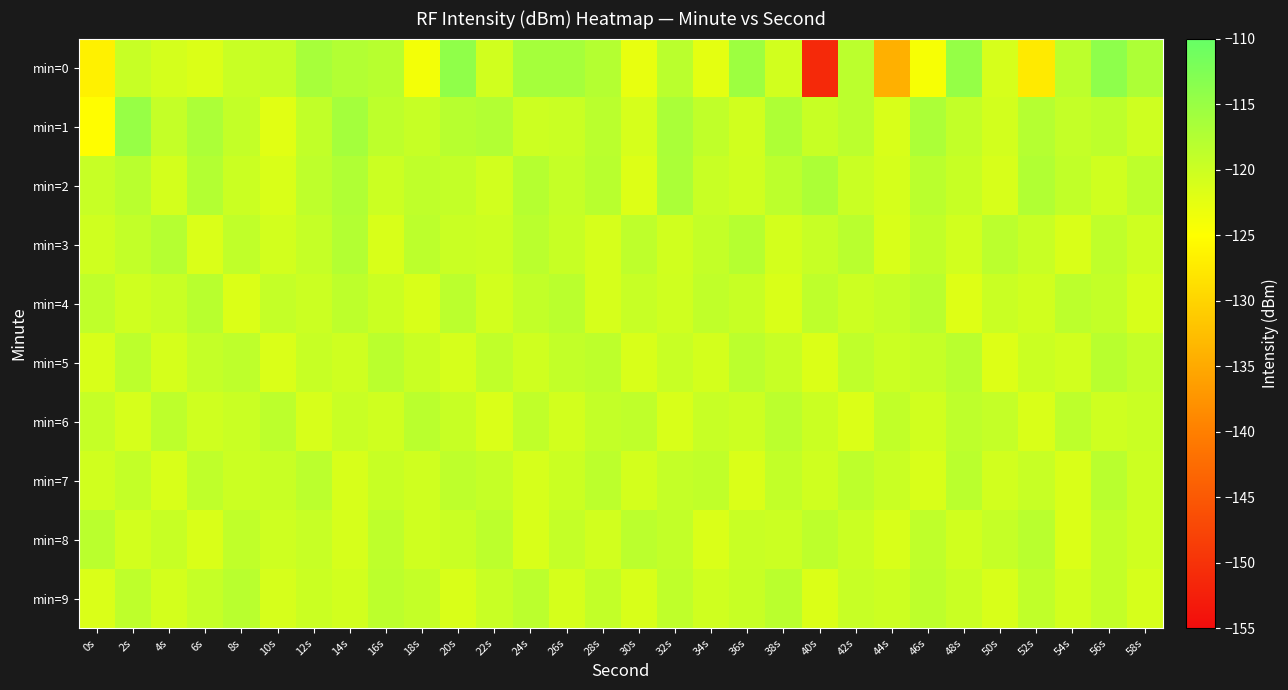

Reading left to right, transcribe all the data shown in this chart.

min=0: 0s=-126.6	2s=-119.6	4s=-120.9	6s=-121.5	8s=-119.7	10s=-119.4	12s=-116.5	14s=-117.6	16s=-118.1	18s=-123.8	20s=-114.2	22s=-120.5	24s=-116.3	26s=-116.3	28s=-117.7	30s=-122.8	32s=-118.3	34s=-122.4	36s=-115.5	38s=-120.6	40s=-151.3	42s=-118.4	44s=-134.2	46s=-124.3	48s=-114.7	50s=-121.0	52s=-127.5	54s=-118.5	56s=-114.0	58s=-117.1
min=1: 0s=-125.2	2s=-114.8	4s=-119.3	6s=-116.9	8s=-119.1	10s=-122.2	12s=-119.0	14s=-116.2	16s=-118.6	18s=-119.4	20s=-118.0	22s=-117.5	24s=-120.1	26s=-119.8	28s=-118.3	30s=-121.0	32s=-116.7	34s=-118.9	36s=-120.5	38s=-117.2	40s=-119.6	42s=-118.4	44s=-121.3	46s=-116.9	48s=-119.1	50s=-120.7	52s=-117.8	54s=-119.3	56s=-118.6	58s=-120.2
min=2: 0s=-119.5	2s=-118.2	4s=-120.8	6s=-117.6	8s=-119.9	10s=-121.4	12s=-118.7	14s=-117.3	16s=-120.0	18s=-118.8	20s=-119.2	22s=-120.6	24s=-117.9	26s=-119.4	28s=-118.1	30s=-121.7	32s=-116.8	34s=-119.7	36s=-120.3	38s=-118.5	40s=-117.0	42s=-119.8	44s=-120.9	46s=-118.3	48s=-119.6	50s=-121.1	52s=-117.4	54s=-119.0	56s=-120.4	58s=-118.6
min=3: 0s=-120.3	2s=-119.1	4s=-117.8	6s=-121.5	8s=-118.9	10s=-120.7	12s=-119.4	14s=-117.6	16s=-121.2	18s=-118.5	20s=-119.8	22s=-120.1	24s=-118.3	26s=-119.6	28s=-121.0	30s=-118.7	32s=-120.5	34s=-119.2	36s=-117.9	38s=-120.8	40s=-119.5	42s=-118.2	44s=-121.3	46s=-119.0	48s=-120.6	50s=-118.4	52s=-119.7	54s=-121.4	56s=-118.8	58s=-120.2
min=4: 0s=-118.8	2s=-120.4	4s=-119.7	6s=-118.1	8s=-121.6	10s=-119.3	12s=-120.0	14s=-118.6	16s=-119.9	18s=-121.2	20s=-118.4	22s=-120.7	24s=-119.1	26s=-118.3	28s=-121.0	30s=-119.5	32s=-120.3	34s=-118.9	36s=-119.6	38s=-121.4	40s=-118.7	42s=-120.1	44s=-119.4	46s=-118.2	48s=-121.8	50s=-119.8	52s=-120.5	54s=-118.5	56s=-119.2	58s=-121.1
min=5: 0s=-121.2	2s=-118.5	4s=-120.9	6s=-119.3	8s=-118.7	10s=-121.5	12s=-119.6	14s=-120.2	16s=-118.3	18s=-119.8	20s=-121.0	22s=-118.9	24s=-120.4	26s=-119.1	28s=-118.6	30s=-121.3	32s=-119.7	34s=-120.8	36s=-118.4	38s=-119.5	40s=-121.6	42s=-118.8	44s=-120.0	46s=-119.4	48s=-118.2	50s=-121.7	52s=-119.9	54s=-120.6	56s=-118.1	58s=-119.3
min=6: 0s=-119.4	2s=-121.0	4s=-118.6	6s=-120.3	8s=-119.8	10s=-118.5	12s=-121.1	14s=-119.7	16s=-120.4	18s=-118.3	20s=-119.6	22s=-121.5	24s=-118.9	26s=-120.7	28s=-119.2	30s=-118.8	32s=-121.3	34s=-119.5	36s=-120.1	38s=-118.4	40s=-119.9	42s=-121.6	44s=-119.0	46s=-120.5	48s=-118.7	50s=-119.3	52s=-121.4	54s=-118.6	56s=-120.2	58s=-119.8
min=7: 0s=-120.5	2s=-119.2	4s=-121.3	6s=-118.8	8s=-120.0	10s=-119.7	12s=-118.4	14s=-121.1	16s=-119.6	18s=-120.3	20s=-118.7	22s=-119.4	24s=-121.0	26s=-119.9	28s=-118.5	30s=-120.8	32s=-119.3	34s=-118.9	36s=-121.5	38s=-119.1	40s=-120.4	42s=-118.6	44s=-119.8	46s=-121.2	48s=-118.3	50s=-120.6	52s=-119.5	54s=-121.4	56s=-118.2	58s=-120.1
min=8: 0s=-118.3	2s=-120.7	4s=-119.6	6s=-121.4	8s=-118.9	10s=-120.2	12s=-119.5	14s=-121.0	16s=-118.7	18s=-120.4	20s=-119.8	22s=-118.5	24s=-121.2	26s=-119.3	28s=-120.6	30s=-118.4	32s=-119.1	34s=-121.5	36s=-119.7	38s=-120.0	40s=-118.6	42s=-119.9	44s=-121.3	46s=-118.8	48s=-120.5	50s=-119.4	52s=-118.2	54s=-121.6	56s=-119.2	58s=-120.3
min=9: 0s=-121.5	2s=-118.7	4s=-120.8	6s=-119.4	8s=-118.2	10s=-121.0	12s=-119.9	14s=-120.6	16s=-118.5	18s=-119.3	20s=-121.4	22s=-119.7	24s=-118.4	26s=-120.9	28s=-119.1	30s=-121.2	32s=-118.8	34s=-120.3	36s=-119.6	38s=-118.3	40s=-121.6	42s=-119.5	44s=-120.1	46s=-118.6	48s=-119.8	50s=-121.3	52s=-118.9	54s=-120.7	56s=-119.2	58s=-121.0